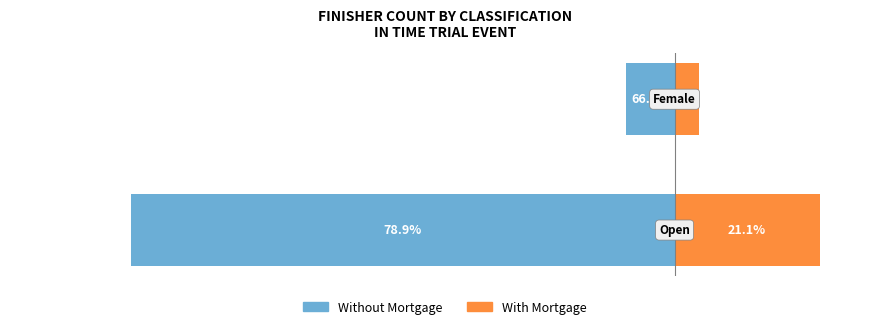

What is the value of the With Mortgage bar at the 1st from the left?

12